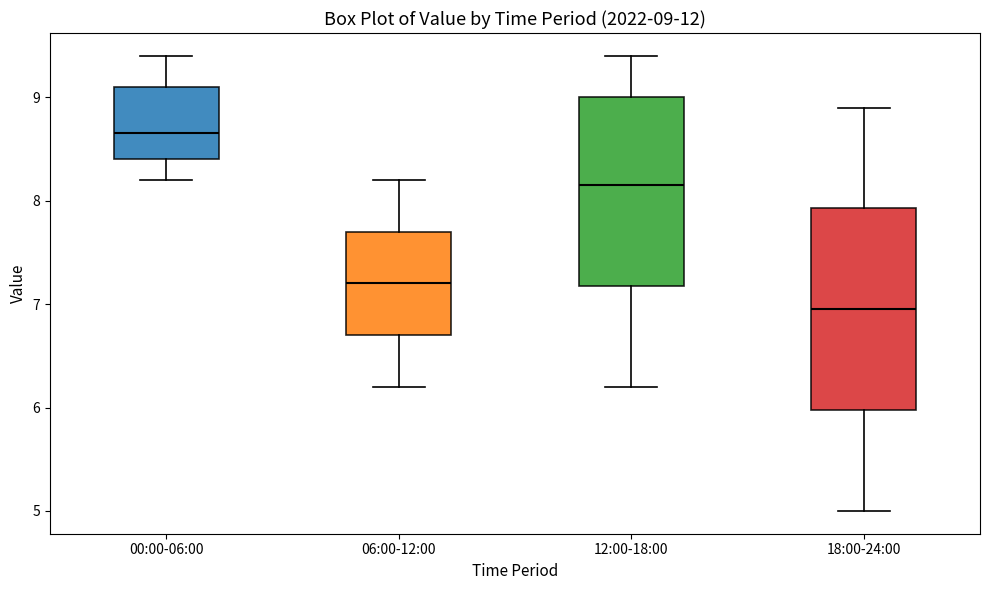

Which box has the lowest median line?

18:00-24:00